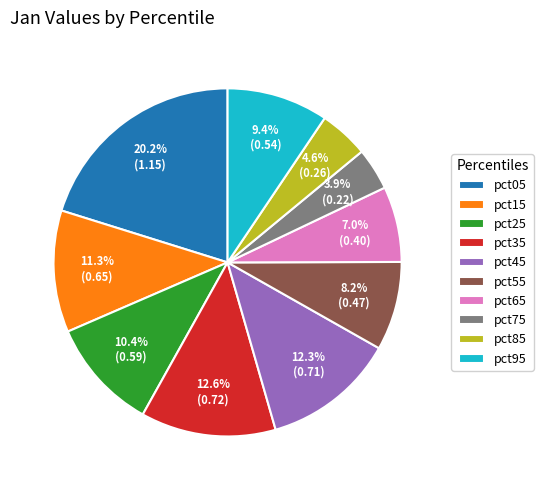

To the nearest percent, what portion does pct45 represent?

12%